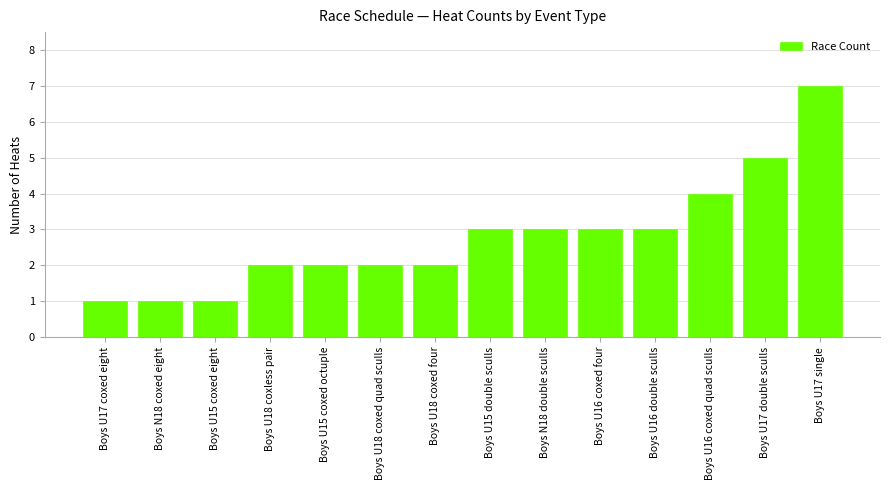

What is the difference between the maximum and minimum values?

6